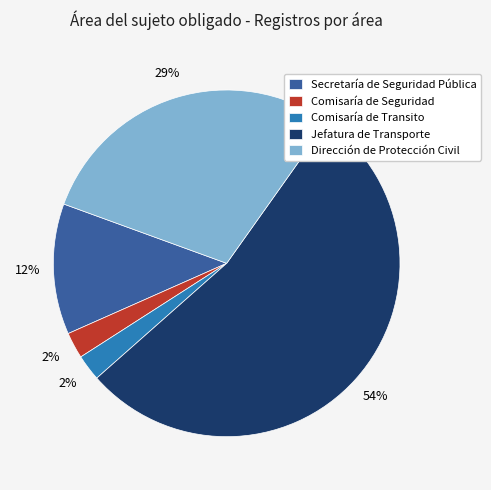

The Dirección de Protección Civil slice represents 29% of the pie. True or false?

True